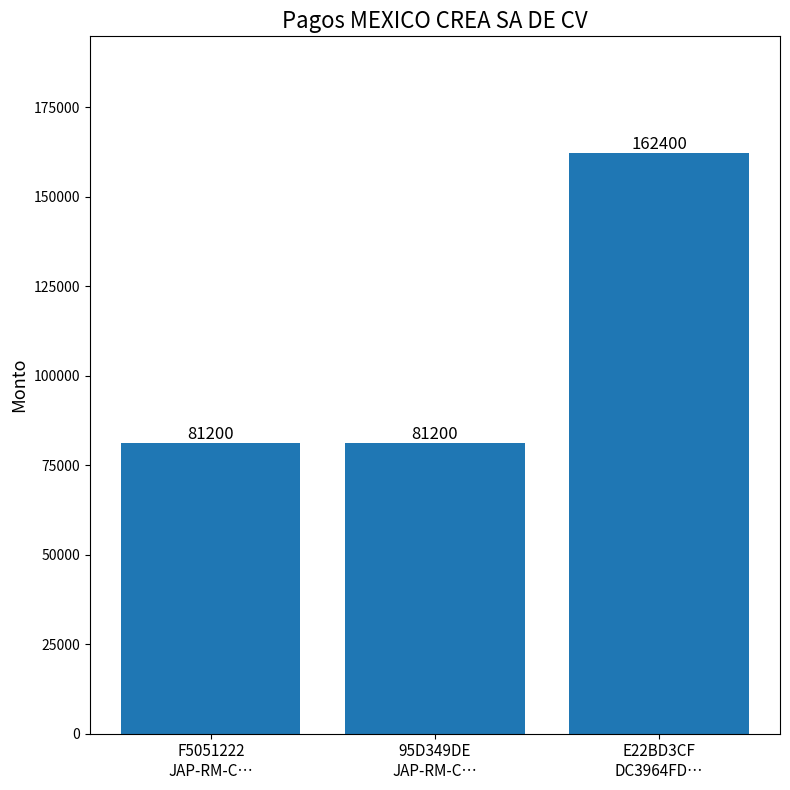

How many bars are there in total?

3